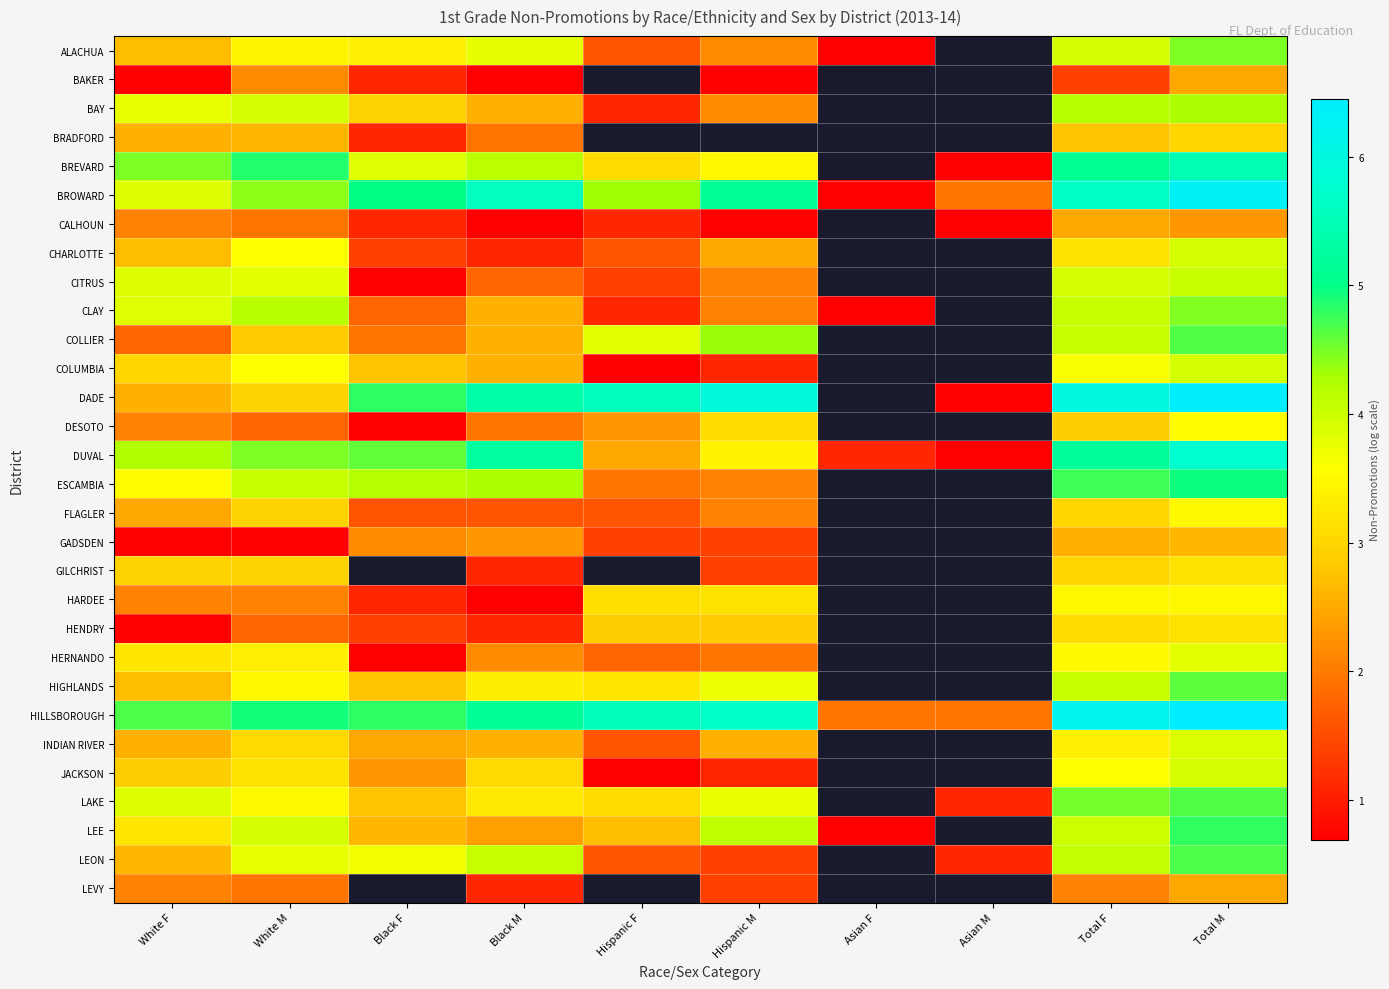

What is the difference between the maximum and minimum values in the ALACHUA series?

3.8